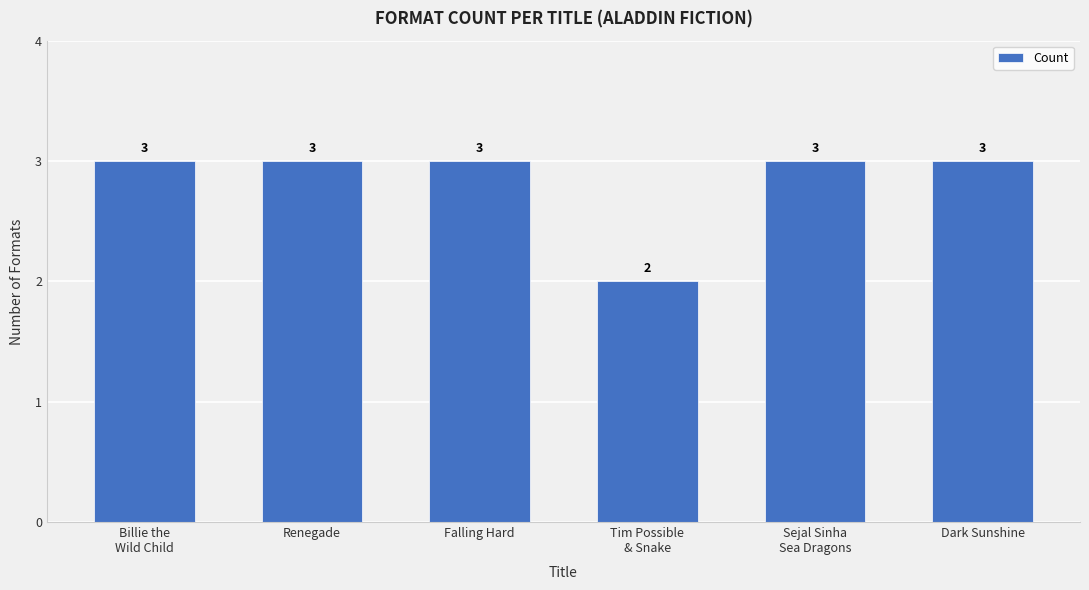

At which category does the chart reach its minimum across all series?

Tim Possible
& Snake